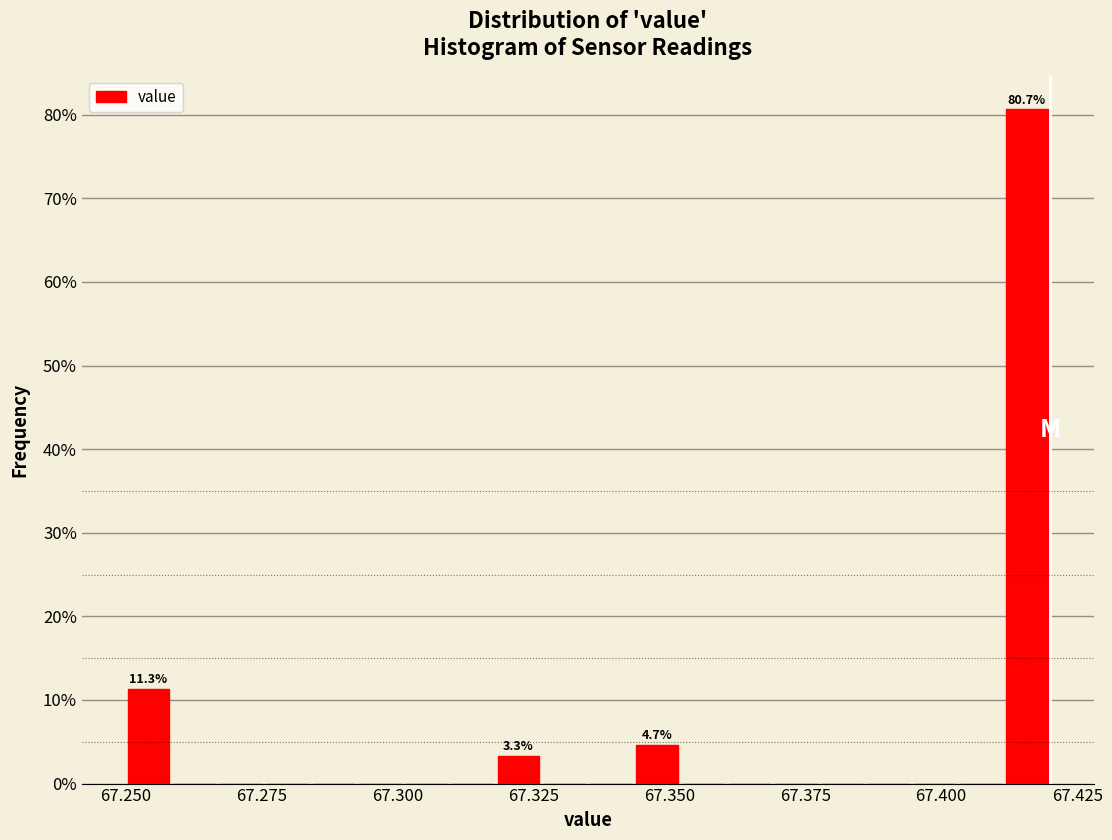

Around what value on the x-axis is the tallest bar? Give the approximate position of its centre, as read against the axis.

67.415